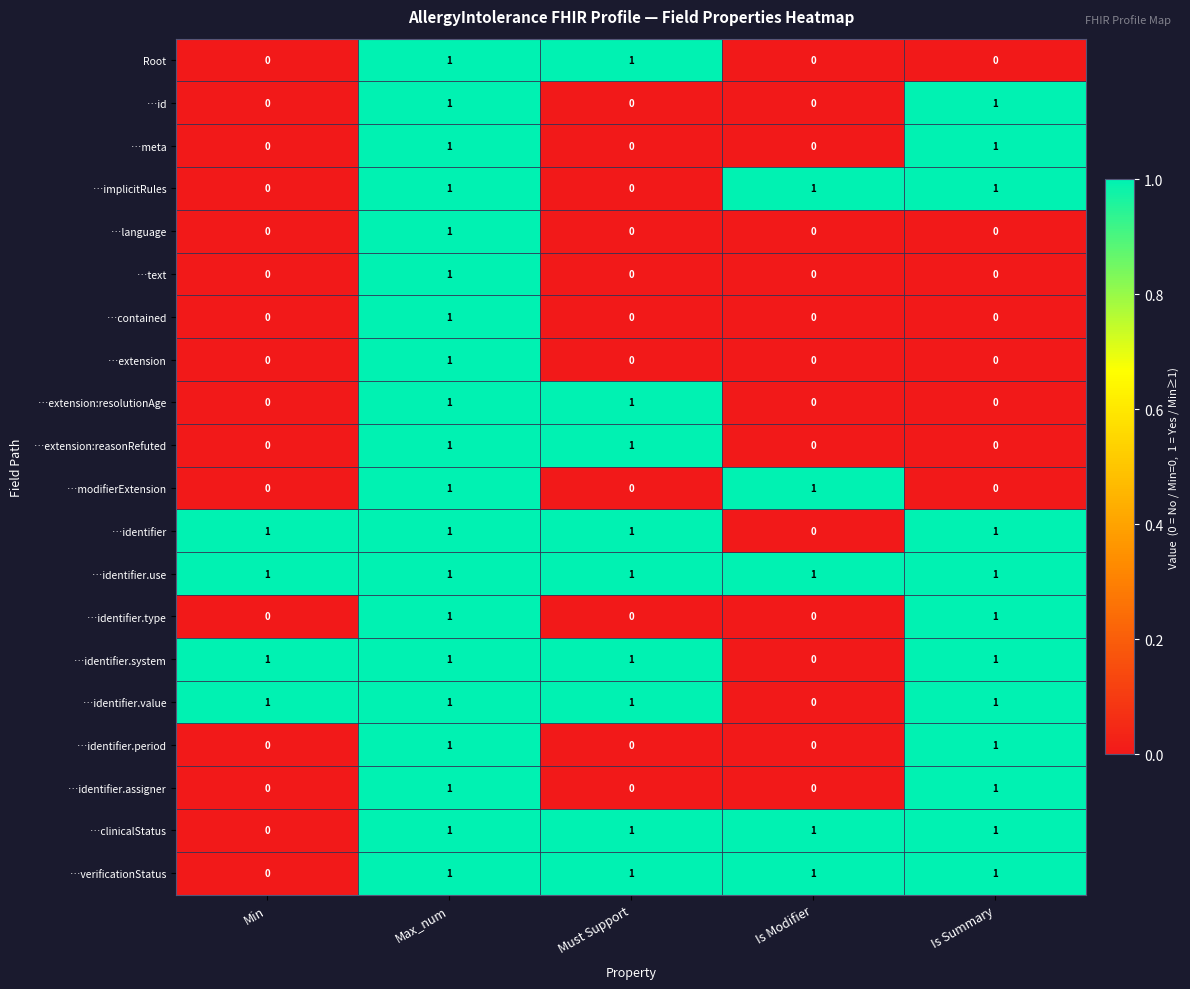

At which label does …identifier reach its minimum?

Is Modifier